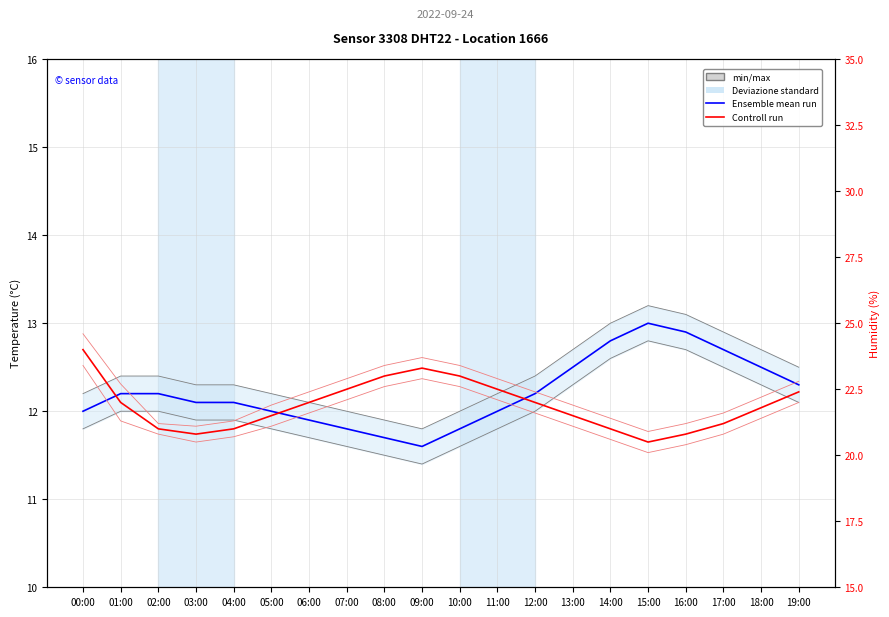

Is it true that Controll run (humidity) equals 20.5 at 15:00?

True